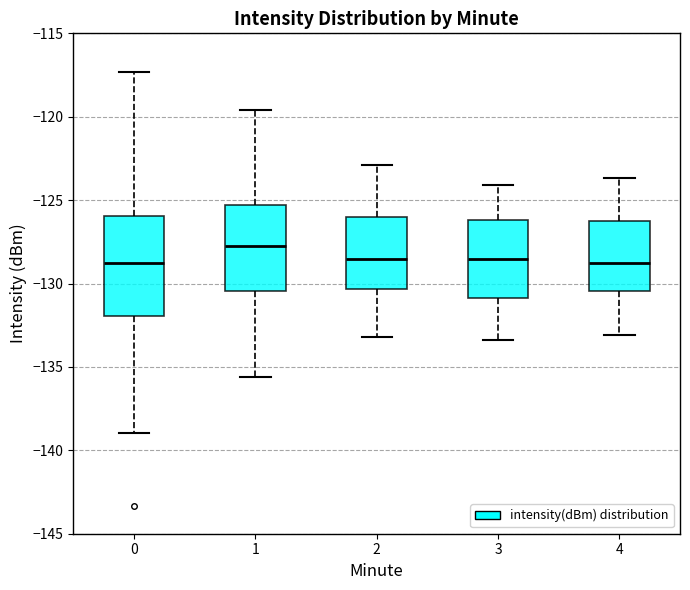

Reading left to right, read every box against the y-axis: the position of its median line, the range the box covers, and the ends of its whiskers. The values are not printed on the chart, so give them approximately, as read against the axis.

0: median -129.0, box -132.0 to -126.0, whiskers -139.0 to -117.5
1: median -127.5, box -130.5 to -125.5, whiskers -135.5 to -119.5
2: median -128.5, box -130.5 to -126.0, whiskers -133.0 to -123.0
3: median -128.5, box -131.0 to -126.0, whiskers -133.5 to -124.0
4: median -128.5, box -130.5 to -126.0, whiskers -133.0 to -123.5